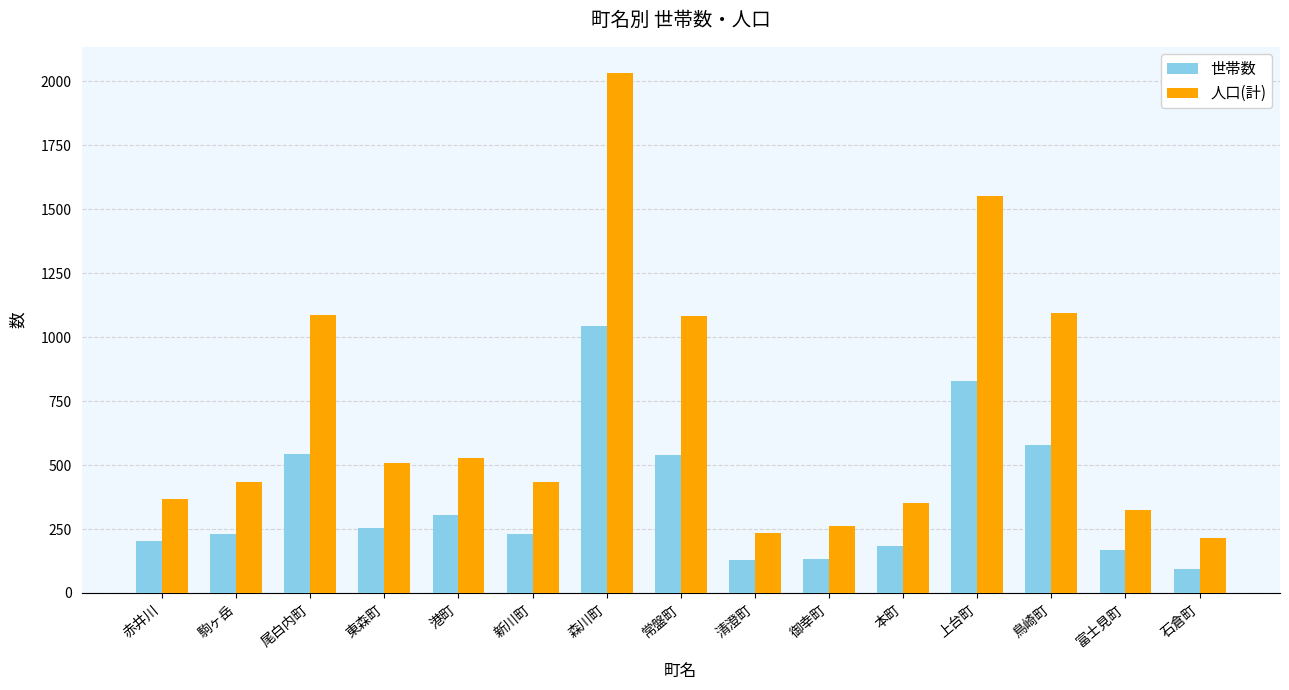

Rank the series by their average value, from lowest to highest.

世帯数, 人口(計)